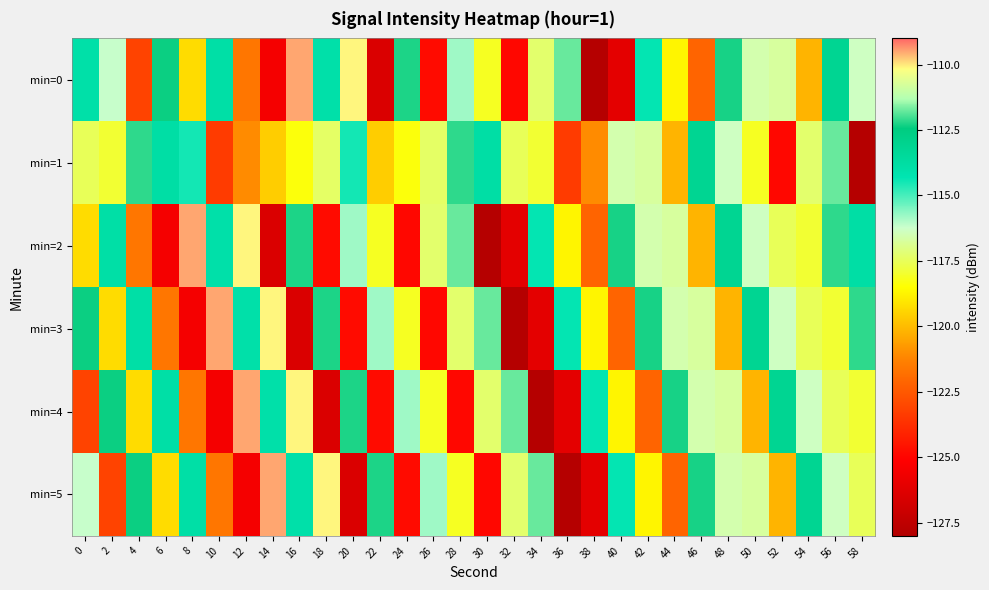

Which series has the widest spread of values?

min=0